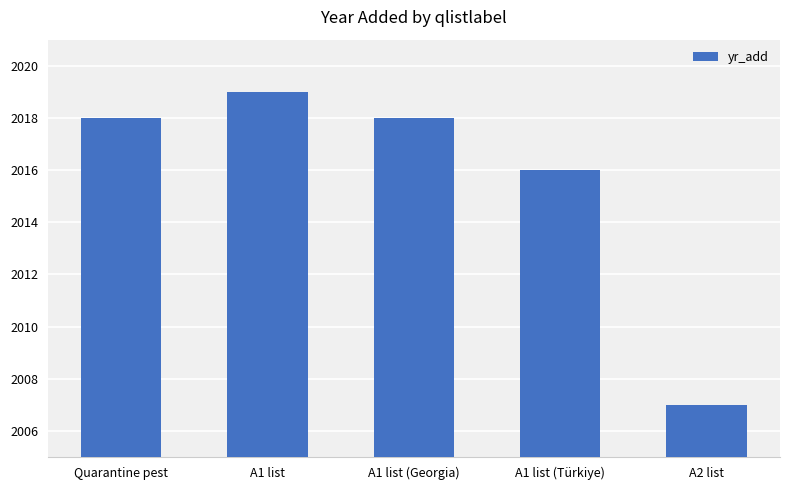

What is the average value?

2016